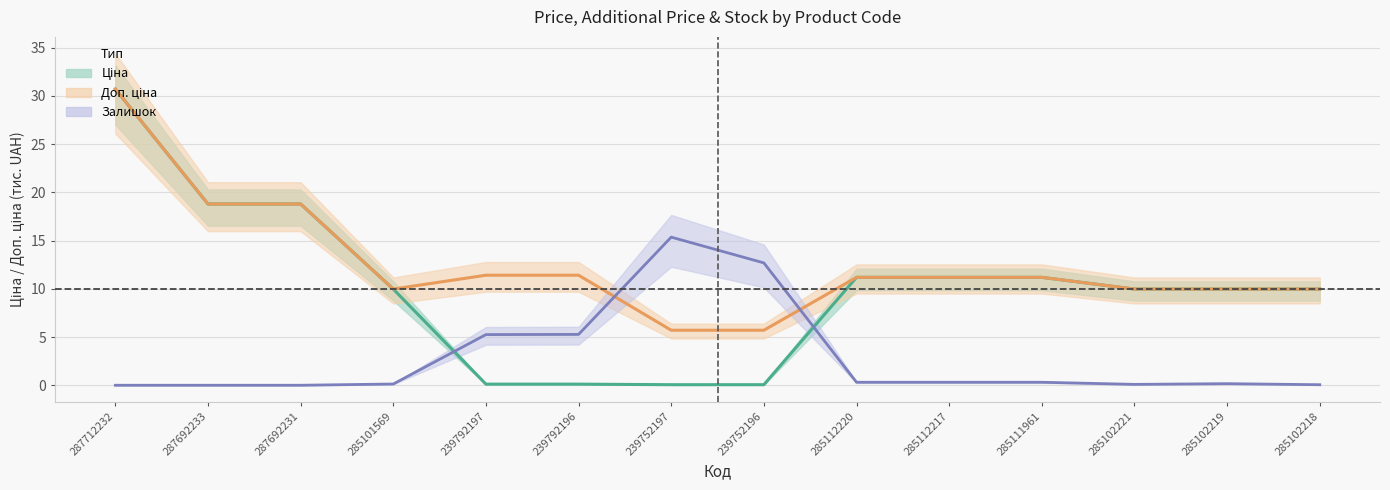

Where is the first local minimum for Доп. ціна?

285101569